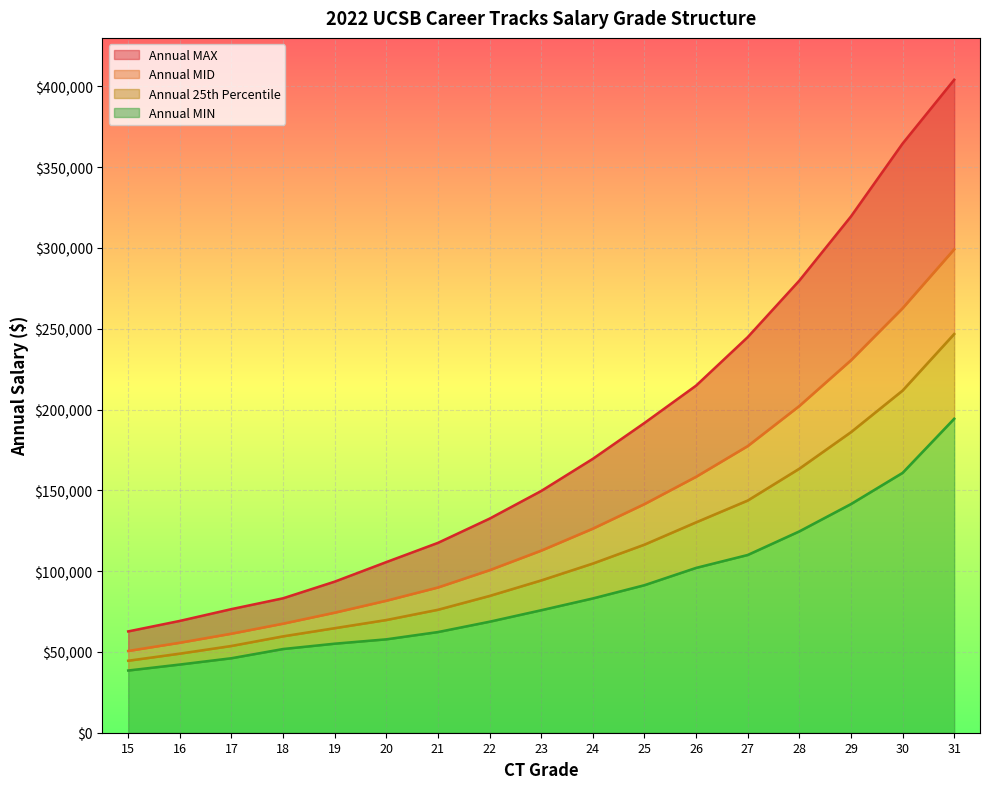

Rank the categories by Annual MAX value from highest to lowest.

31, 30, 29, 28, 27, 26, 25, 24, 23, 22, 21, 20, 19, 18, 17, 16, 15